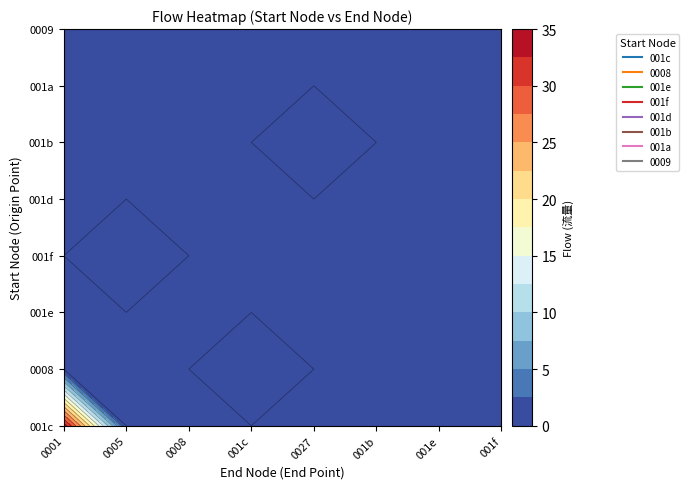

What is the difference between the second highest and second lowest values in the 001c series?

2